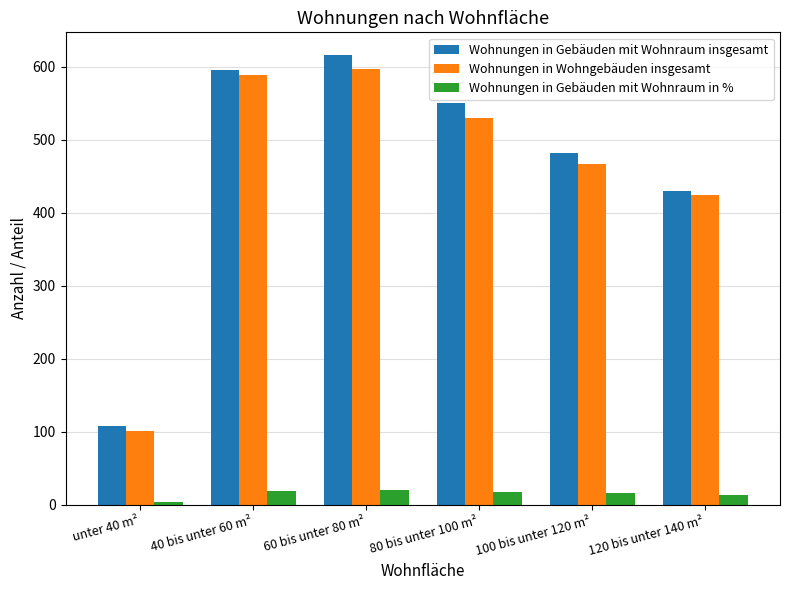

The value of Wohnungen in Gebäuden mit Wohnraum in % at 80 bis unter 100 m² is 17.5. True or false?

True